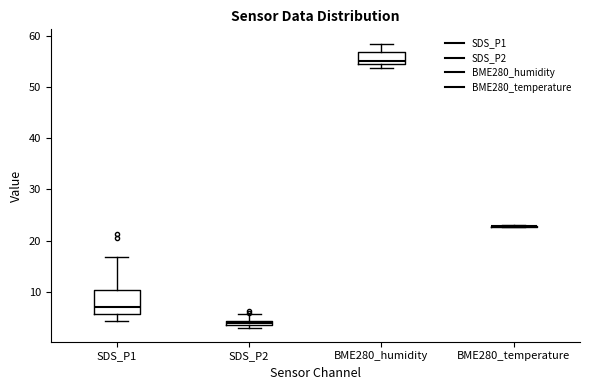

Where is the lower edge of the box for SDS_P2 on the y-axis? The values are not printed on the chart, so give them approximately, as read against the axis.

3